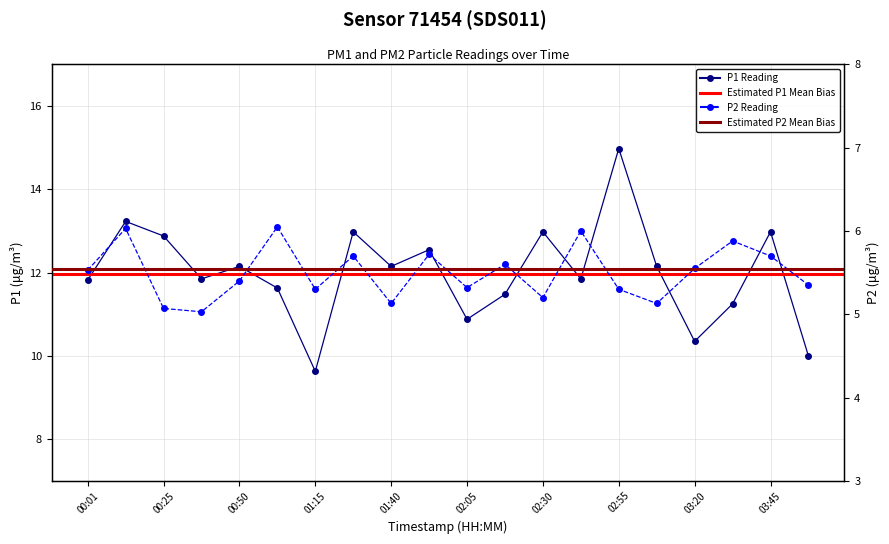

True or false: P2 and P1 cross at least once.

False